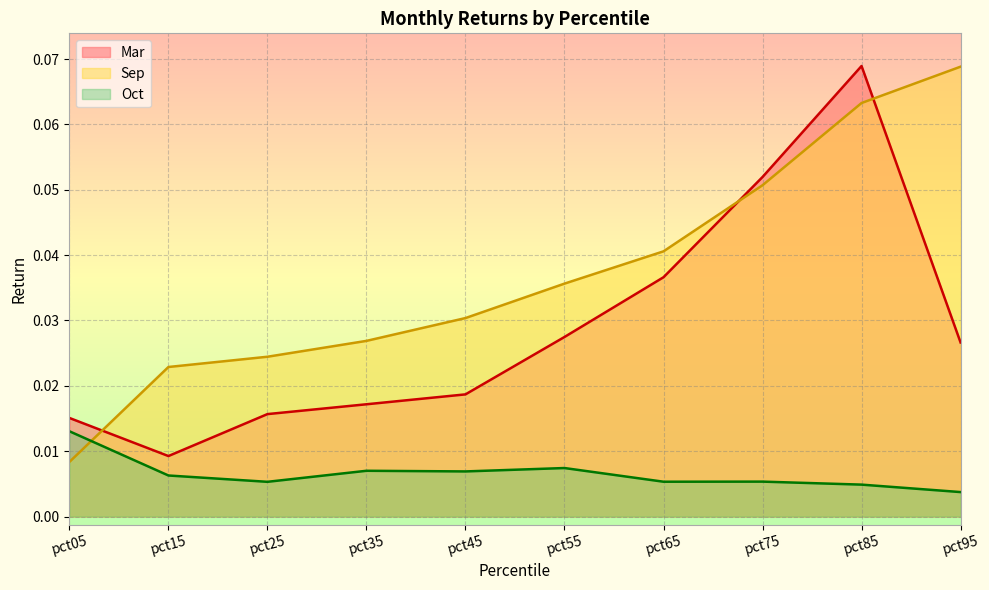

How many lines are shown in the chart?

3